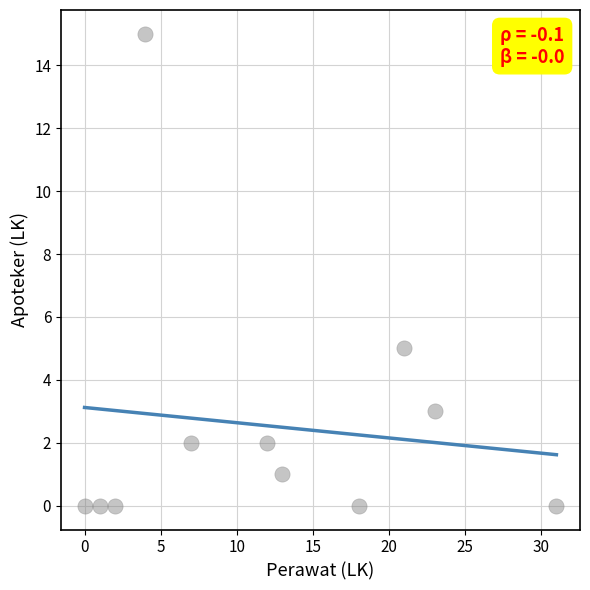

What Y value in the scatter plot is closest to 7?

5